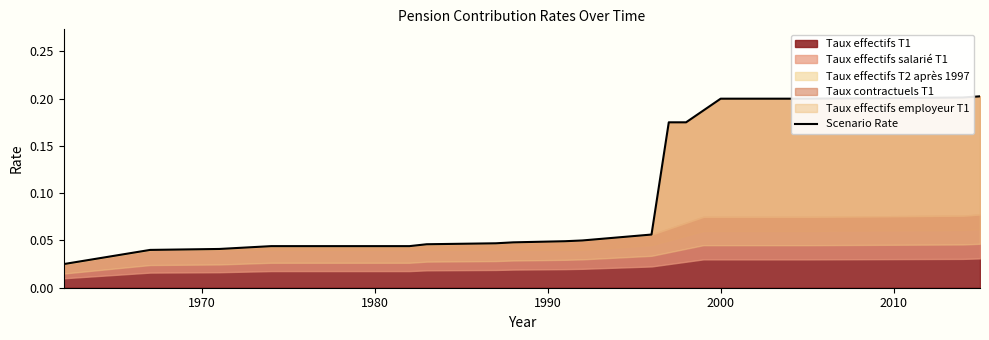

Does the chart display data point markers on the line(s)?

No